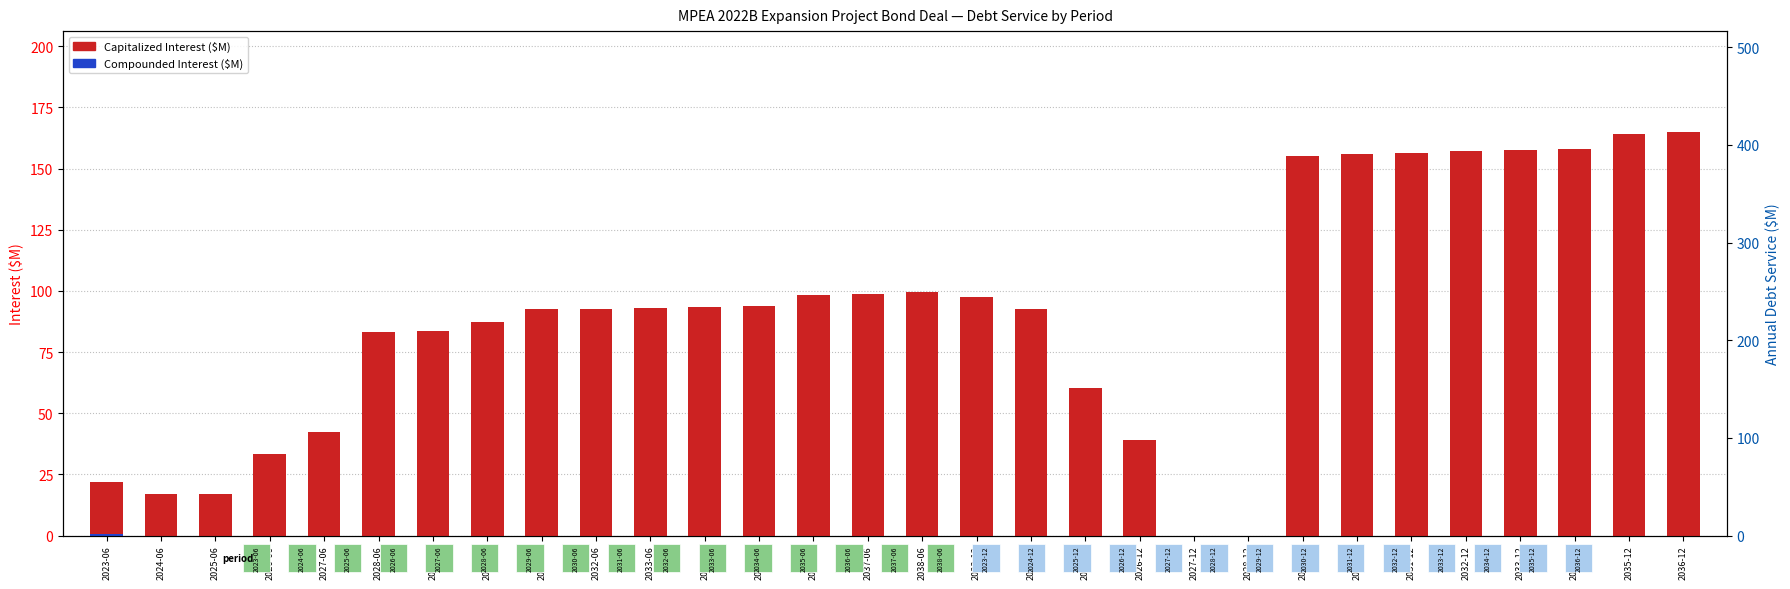

What is the value of the Capitalized Interest bar at the 19th from the left?

60.2